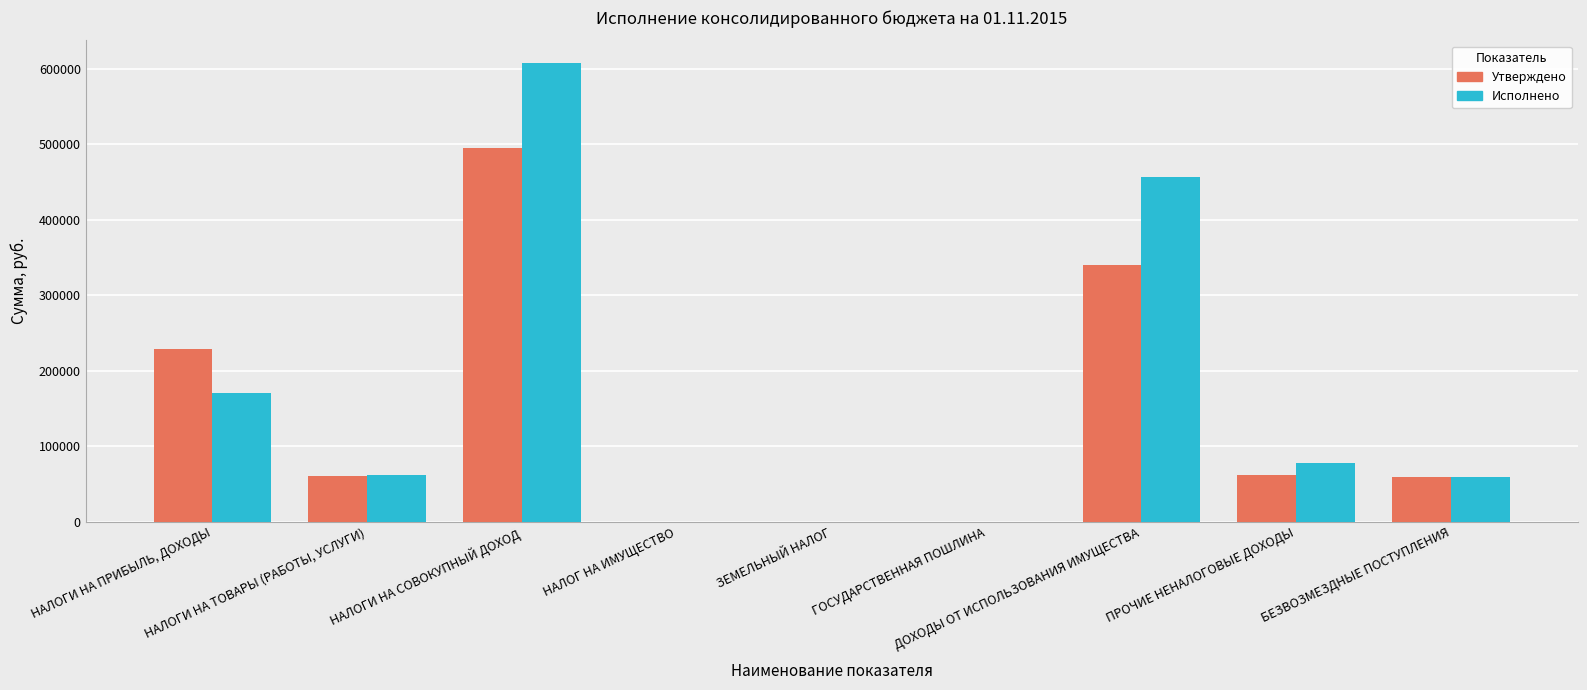

What is the greatest value displayed?

607214.8